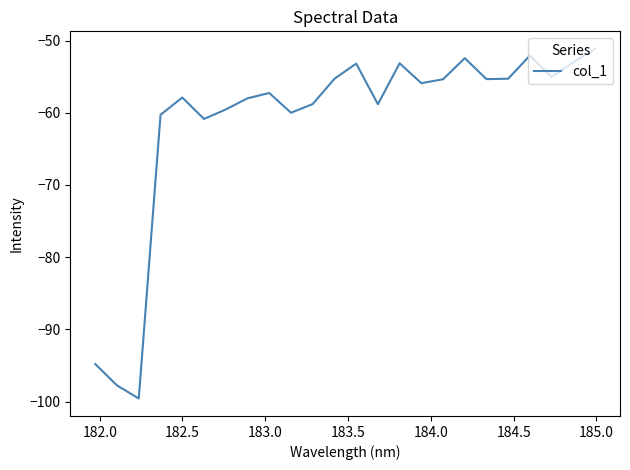

What is the difference between the maximum and minimum values?

48.4